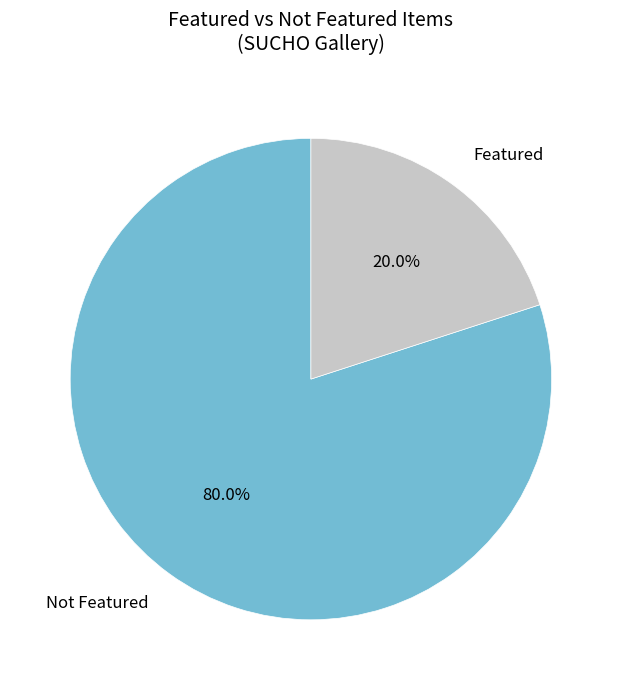

Count the number of slices in the pie.

2